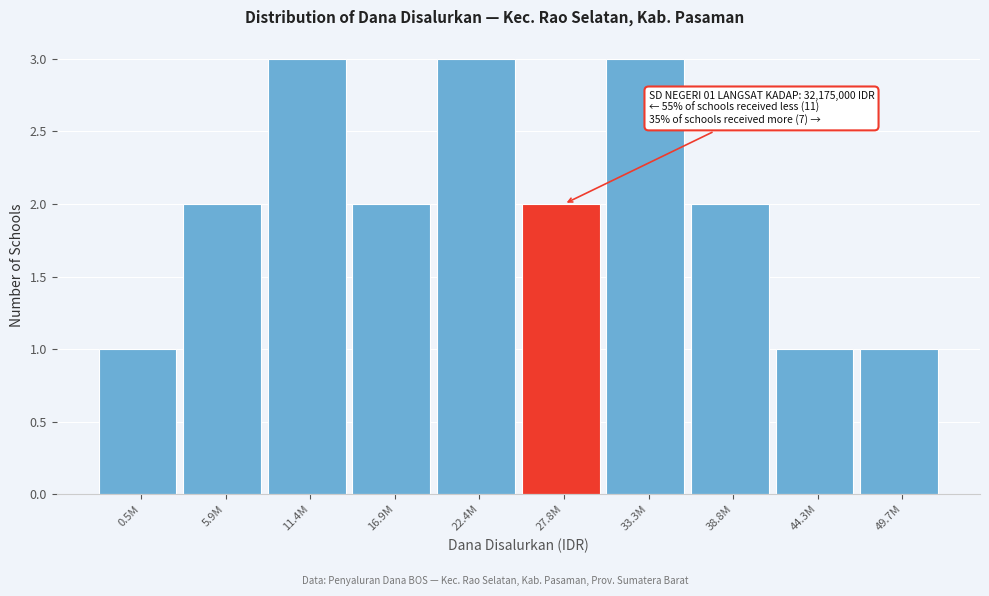

Reading left to right, extract all data points from this chart.

1	2	3	2	3	2	3	2	1	1